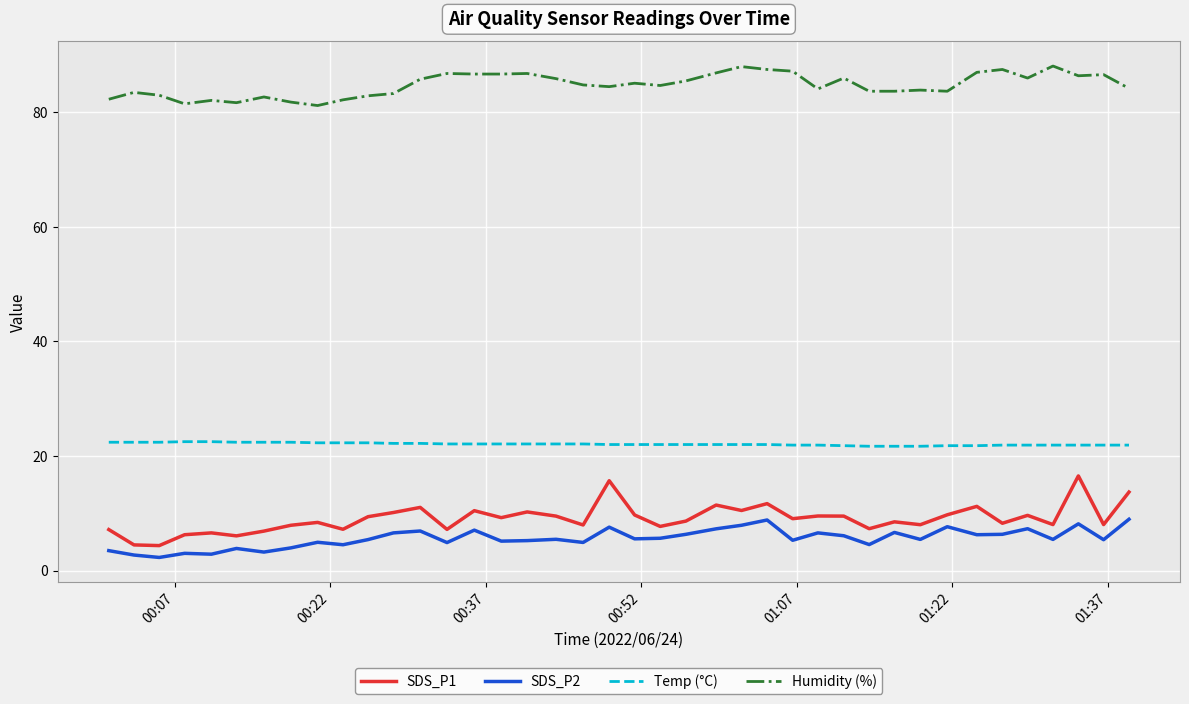

What is the lowest value of the Temp (°C) series?

21.7